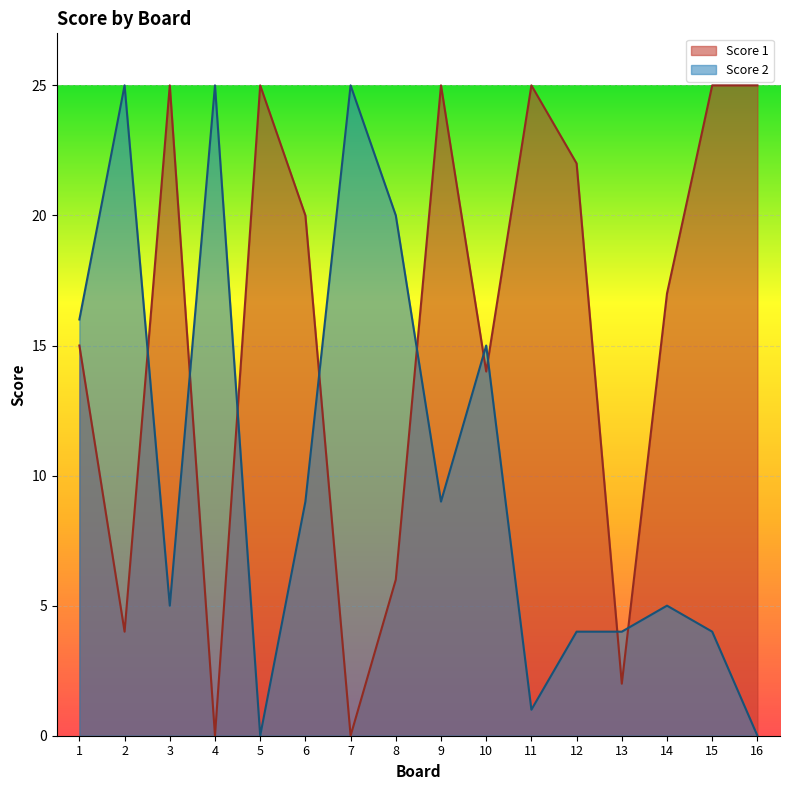

At which category does the chart reach its minimum across all series?

4